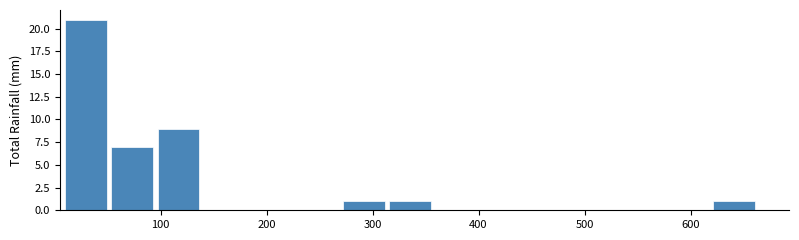

What is the height of the bar covering 50 to 100 on the x-axis? Neither the bar edges nor the heights are printed on the chart, so give them approximately, as read against the axes.

7